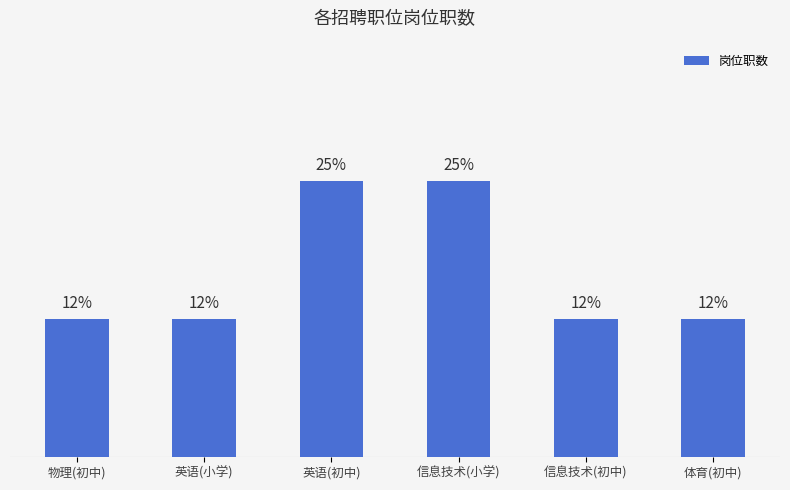

Rank the categories by value from lowest to highest.

物理(初中), 英语(小学), 信息技术(初中), 体育(初中), 英语(初中), 信息技术(小学)